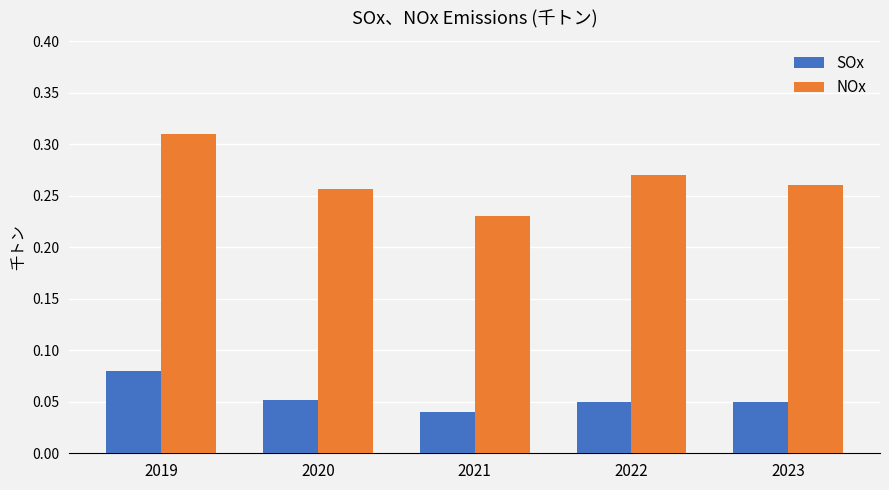

Between 2021 and 2022, which series saw the biggest shift?

NOx